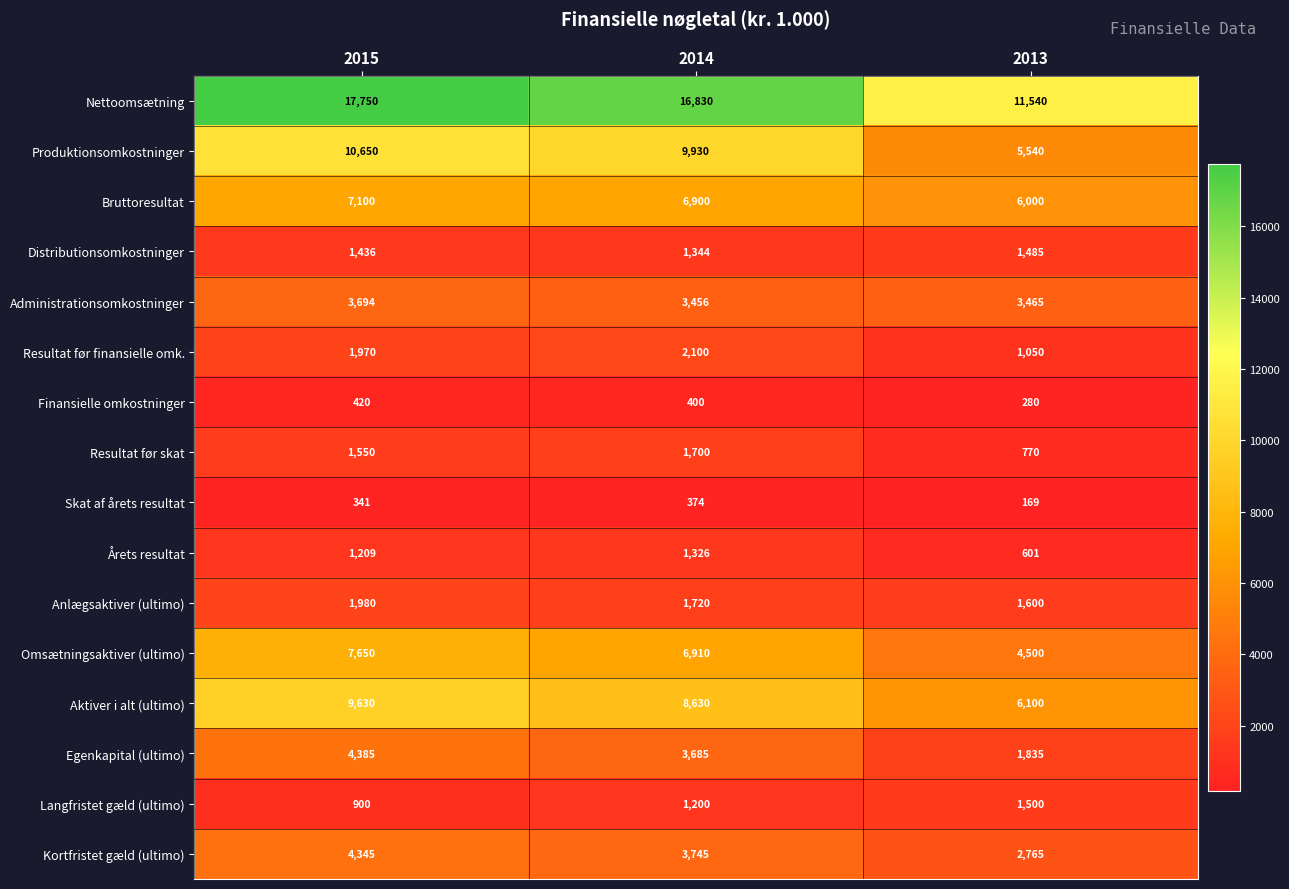

At which category does the chart reach its peak across all series?

2015